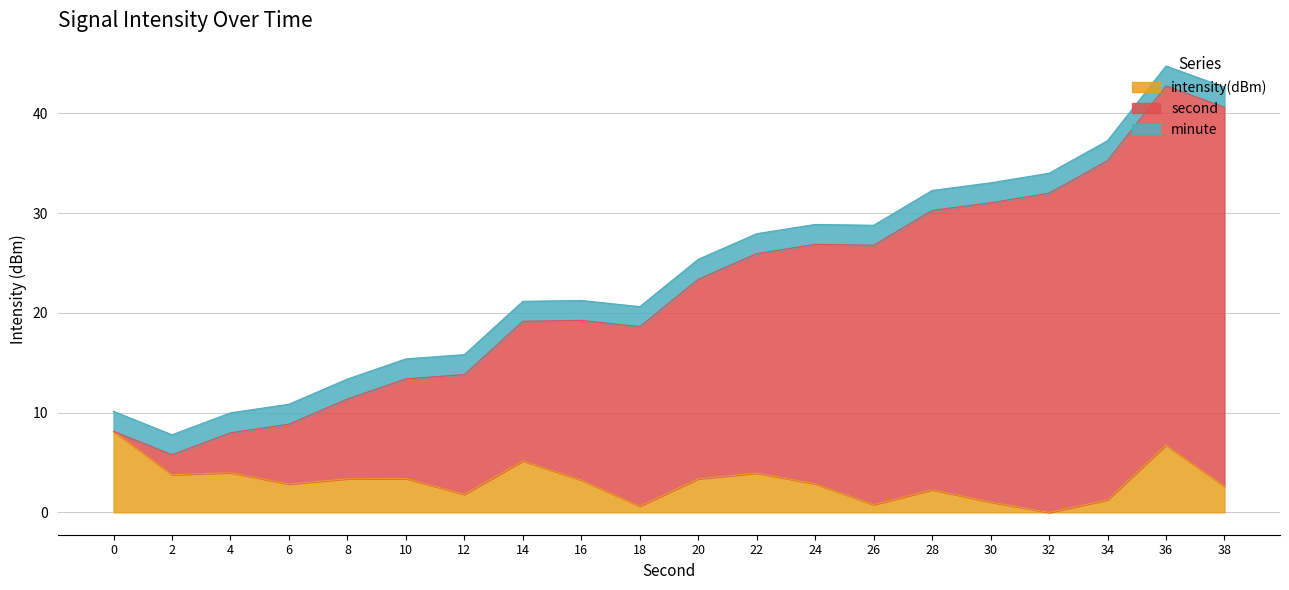

What is the total value across all series at 38?

42.6